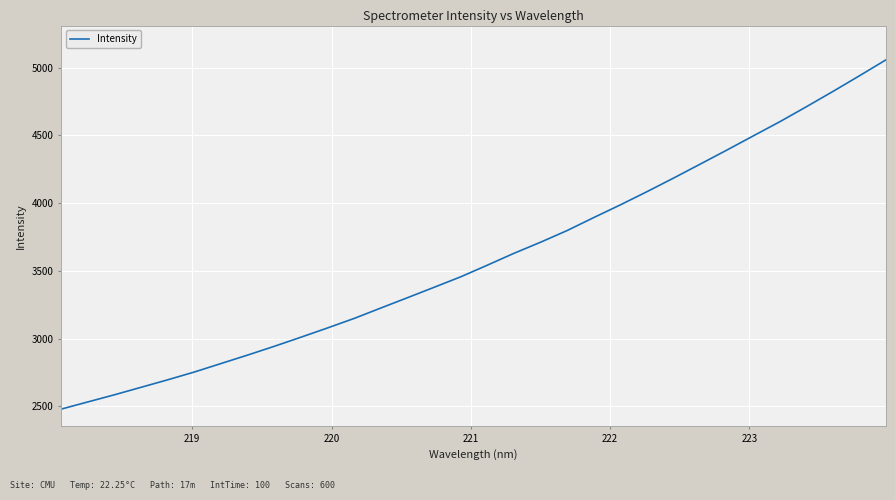

What is the smallest value displayed?

2479.2